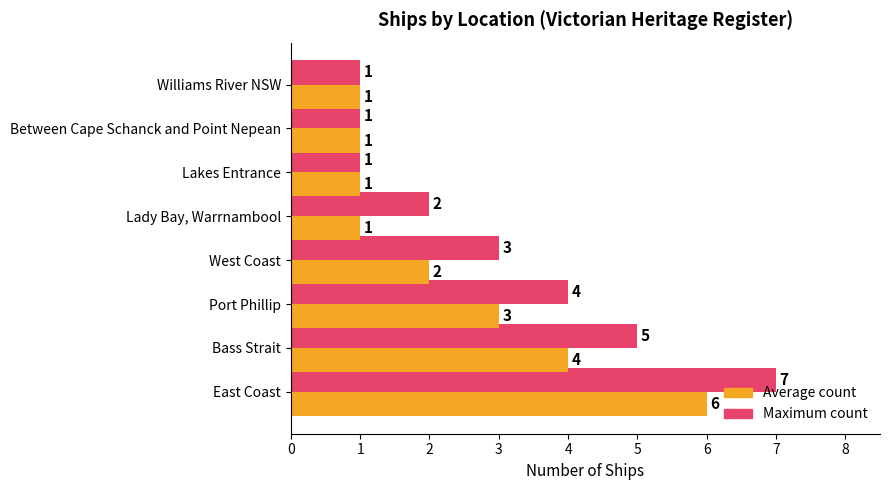

At which category is the sum across all series the highest?

East Coast